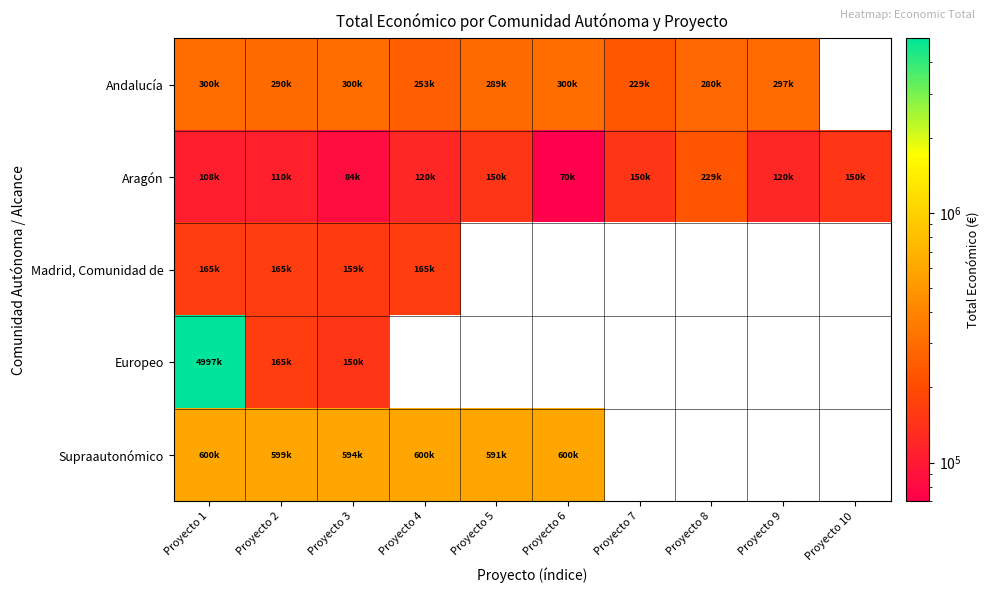

What value does the Andalucía series have at Proyecto 6?

299800.0